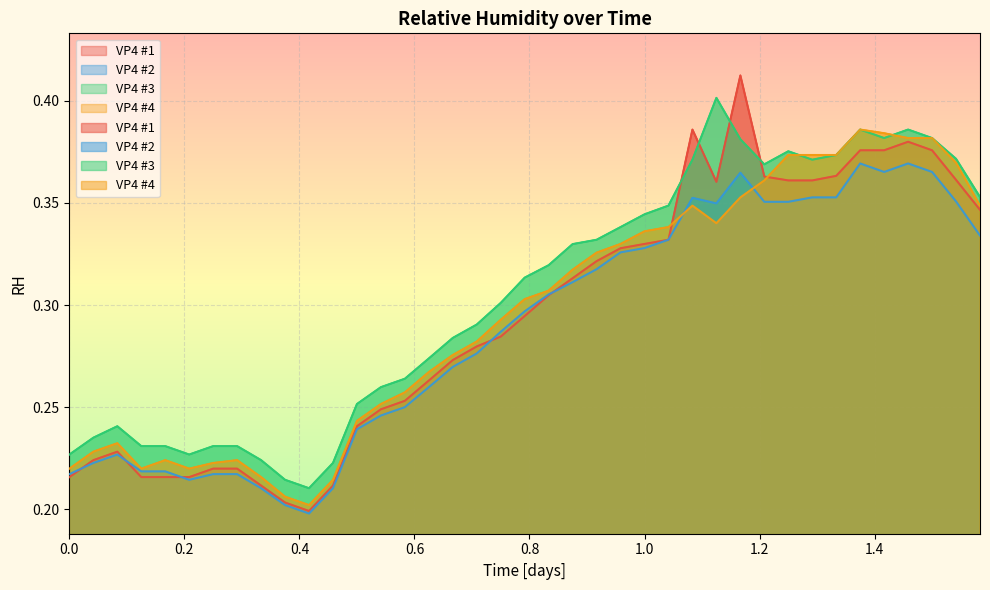

Is the value of VP4 #4 at 0.875 greater than the value of VP4 #3 at 0.20833333333333334?

Yes